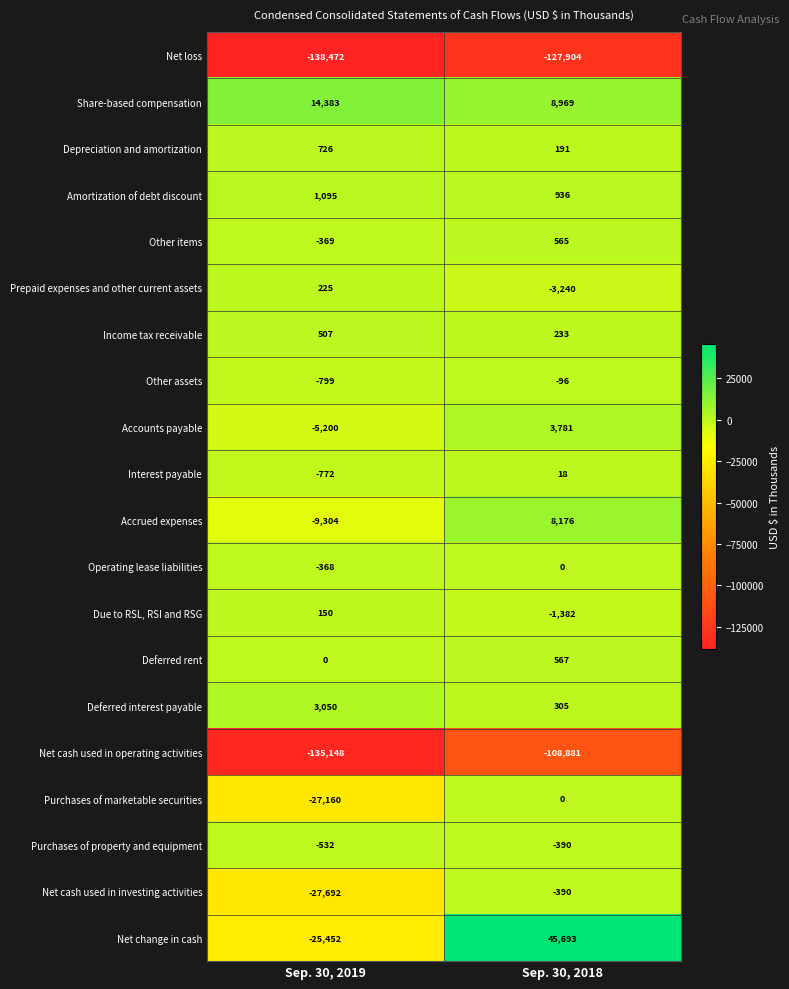

Between Sep. 30, 2019 and Sep. 30, 2018, which series saw the biggest shift?

Net change in cash